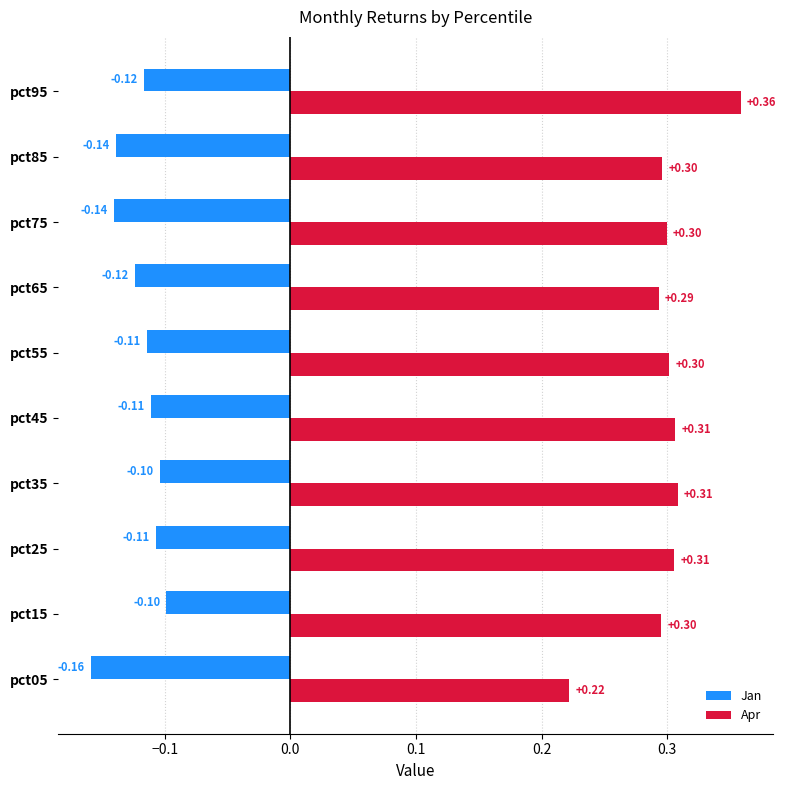

What is the difference between the maximum and minimum values in the Jan series?

0.1